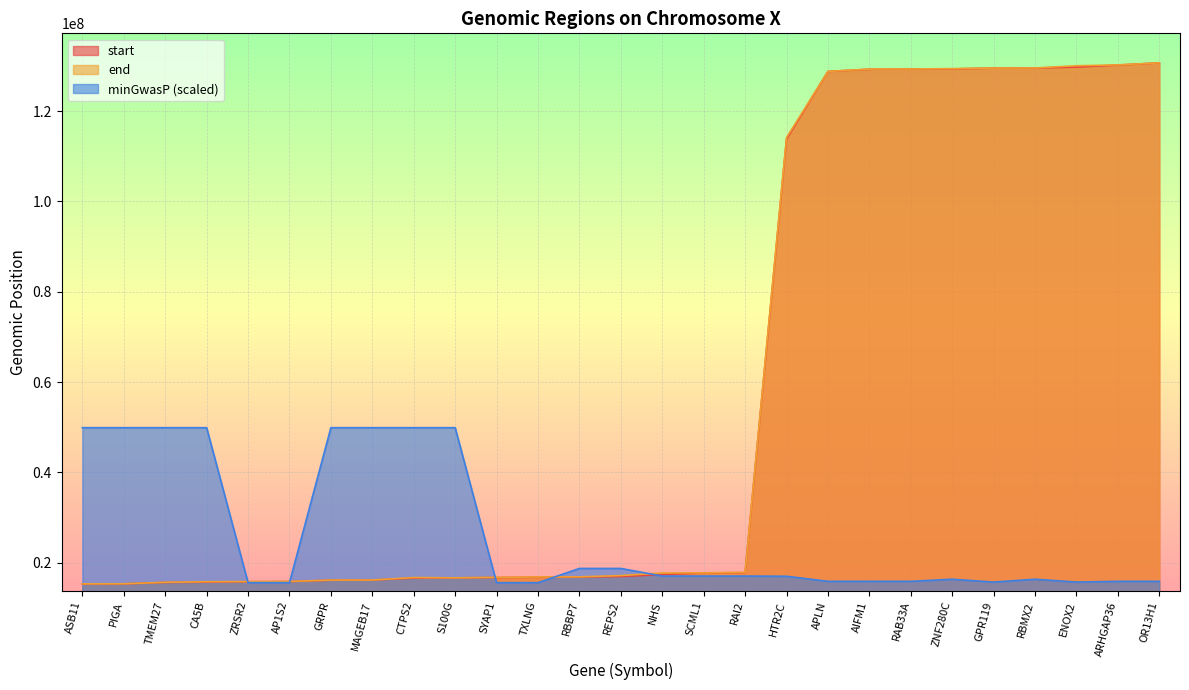

Is it true that start equals 6374970.8 at NHS?

False